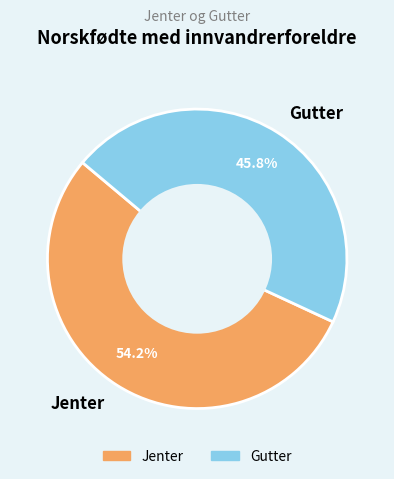

Is it true that Gutter is 46% of the pie?

True